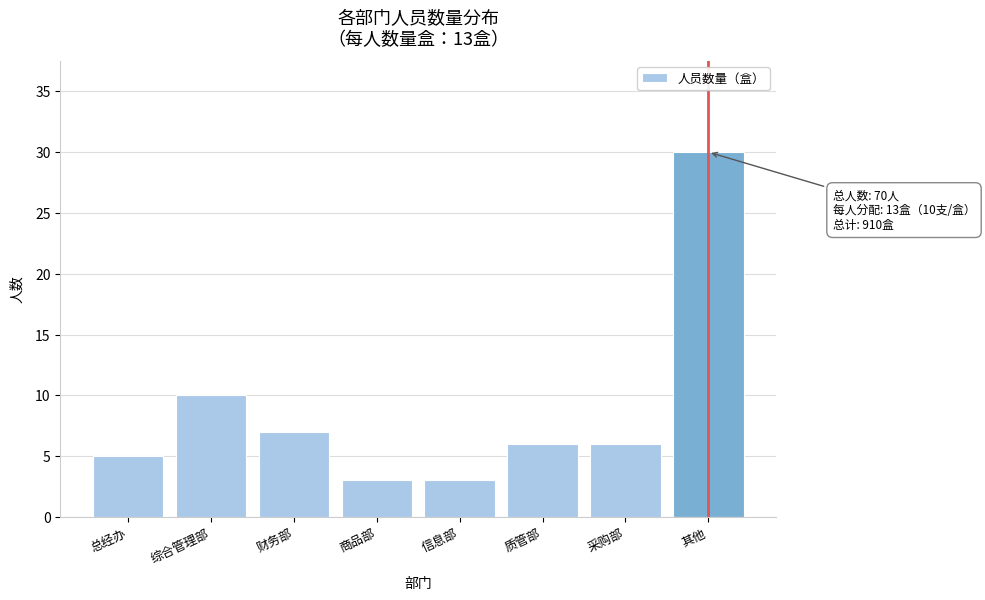

Reading left to right, extract all data points from this chart.

总经办=5	综合管理部=10	财务部=7	商品部=3	信息部=3	质管部=6	采购部=6	其他=30